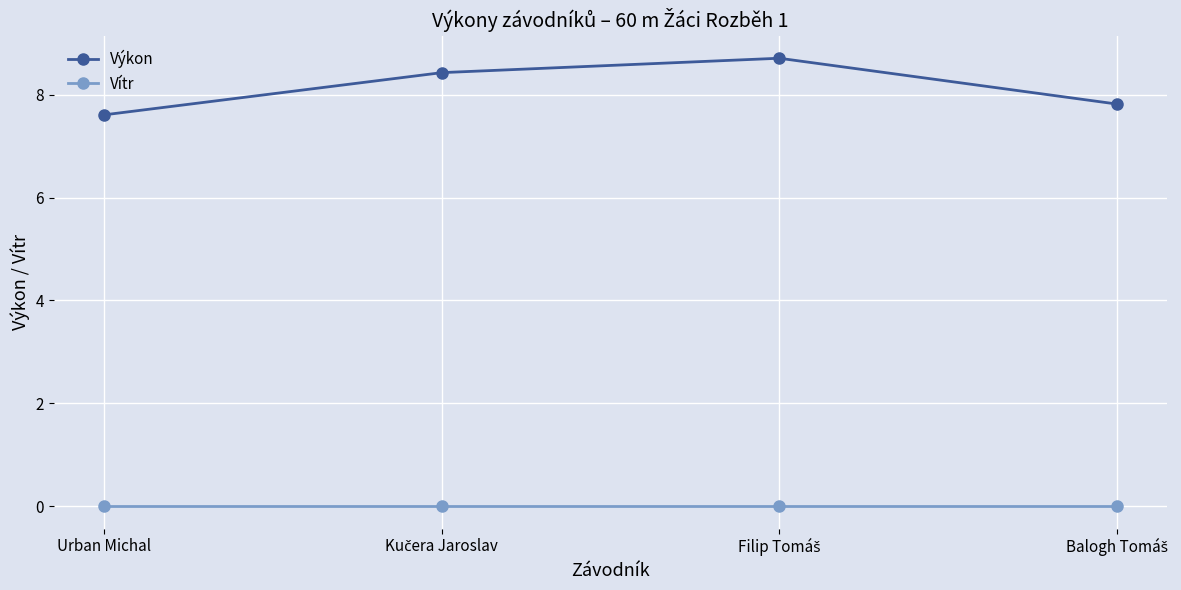

True or false: Vítr has a value of 0.0 at Urban Michal.

True